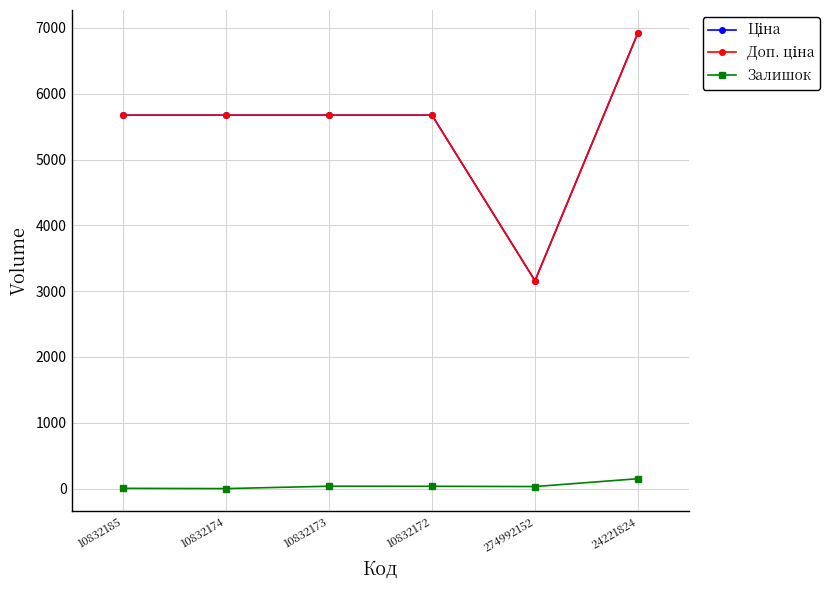

What is the total value across all series at 10832172?

11382.6